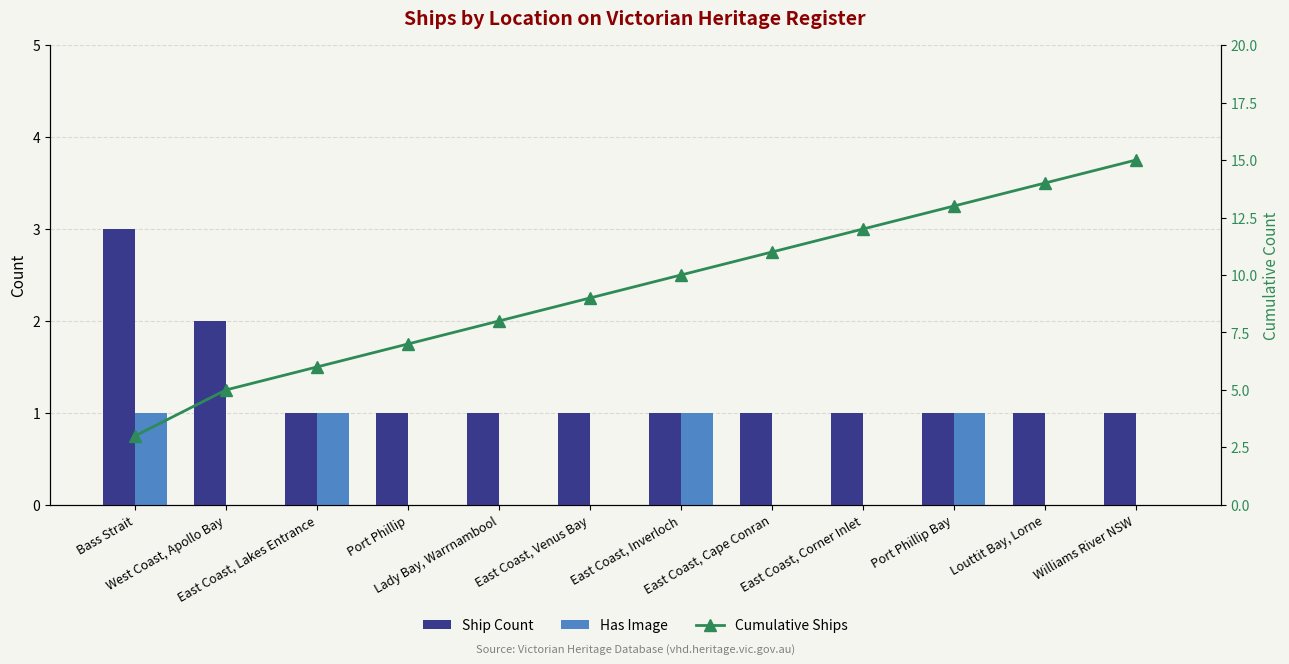

At how many categories does at least one series exceed 12?

3